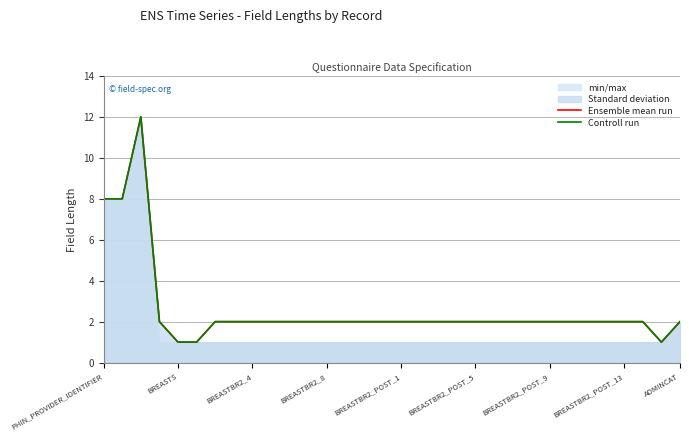

Does the chart have visible grid lines?

Yes